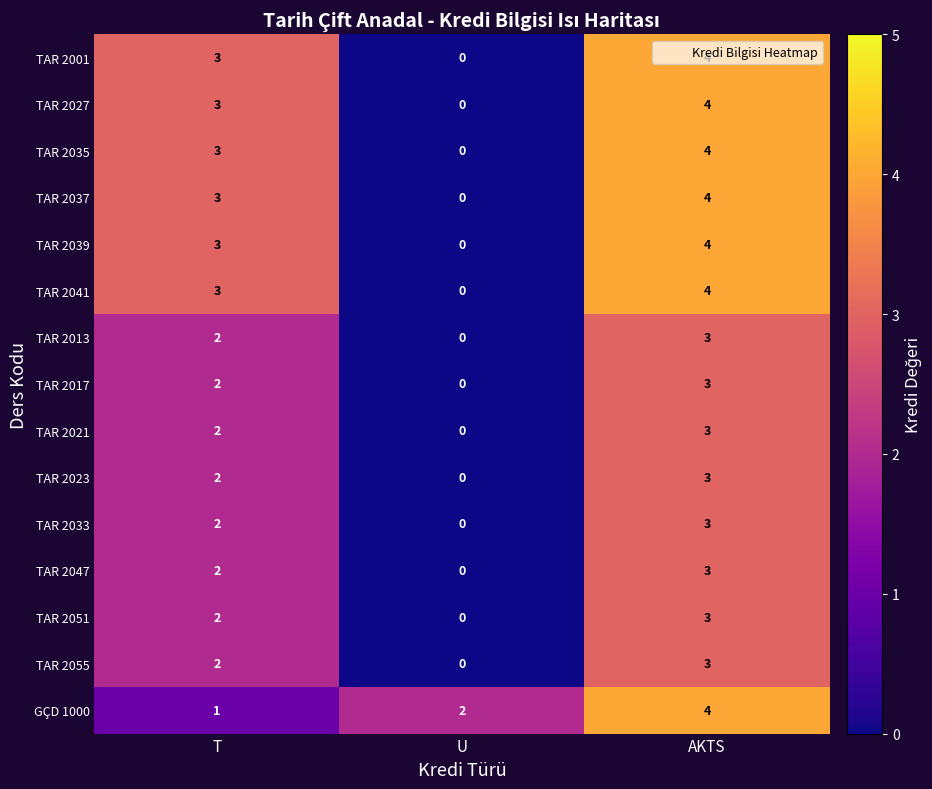

Is it true that TAR 2035 equals 4 at AKTS?

True